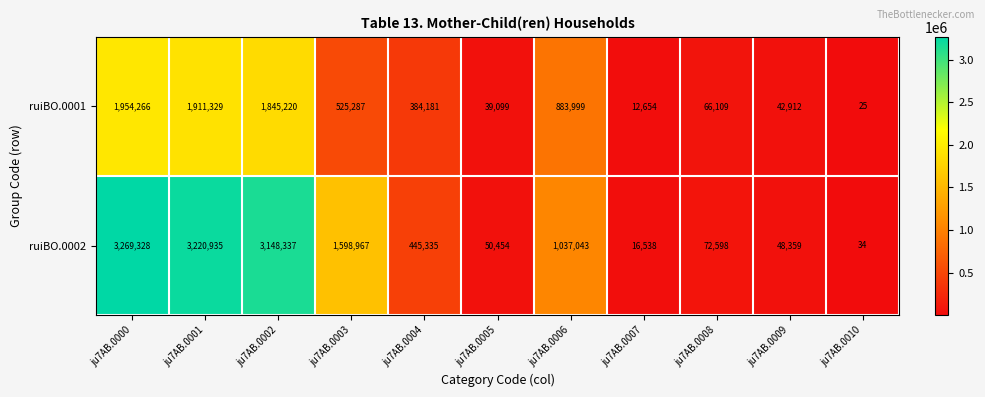

The ruiBO.0002 series shows 3148337 at ju7AB.0002. True or false?

True